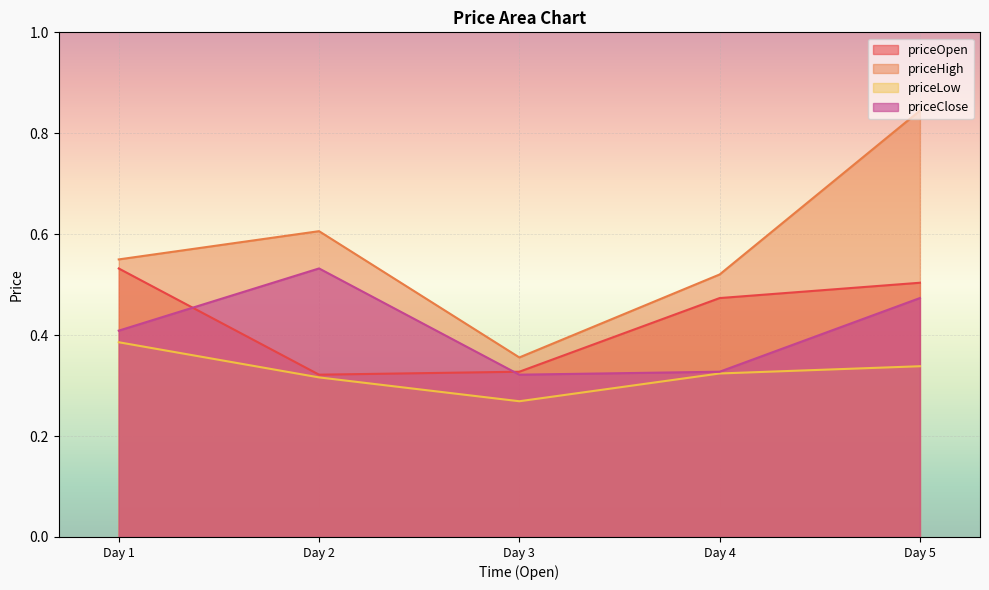

How many categories are shown in the chart?

5